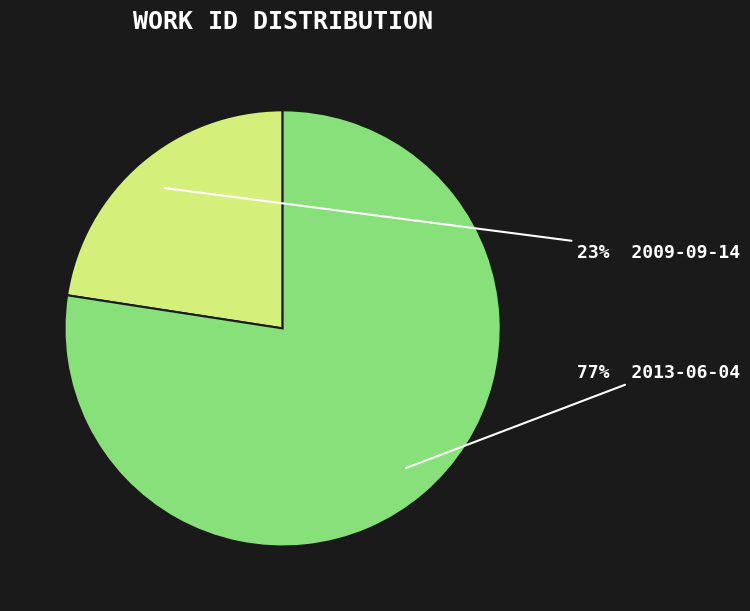

To the nearest percent, what is the average slice percentage?

50%